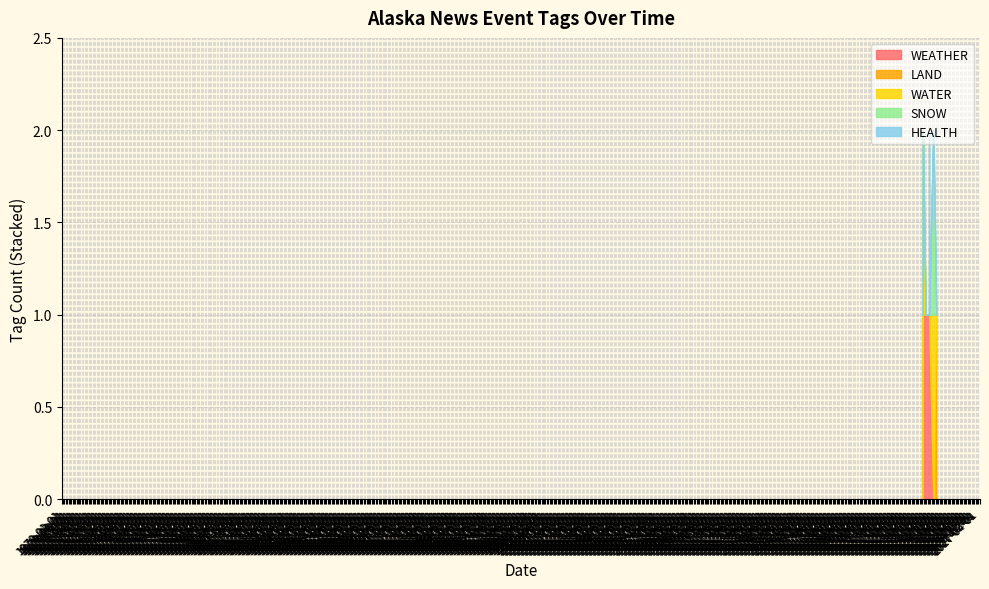

Where is LAND nearest to the value 0?

2024-02-01